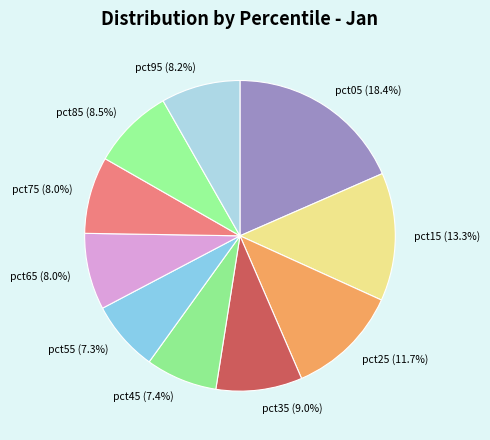

True or false: pct05 accounts for 27% of the total.

False